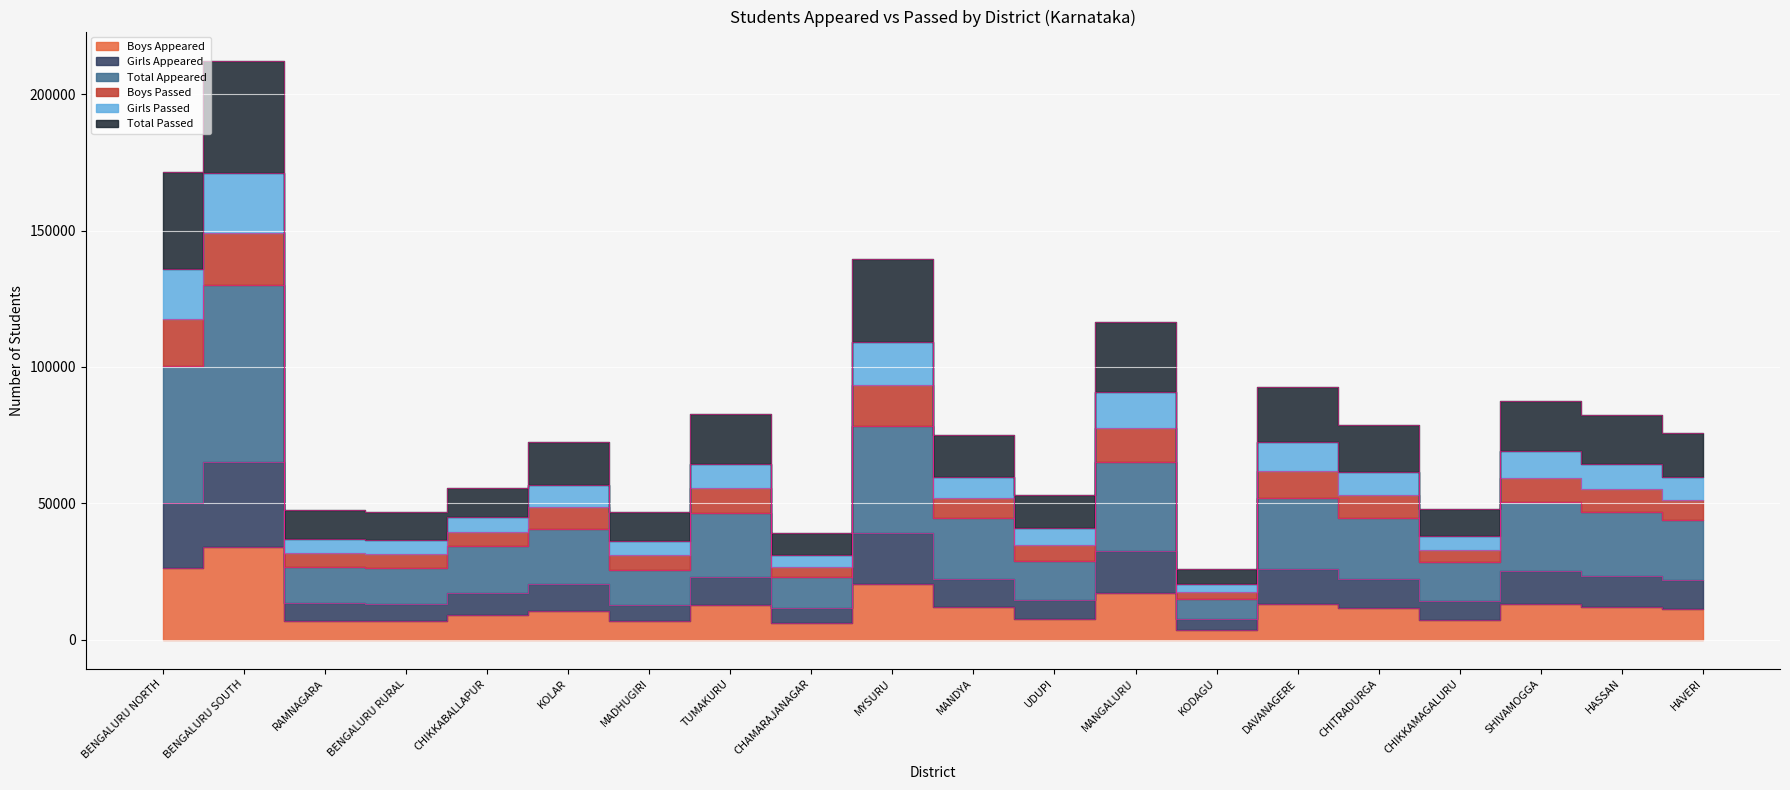

At which category does Total Appeared reach its first local valley?

BENGALURU RURAL